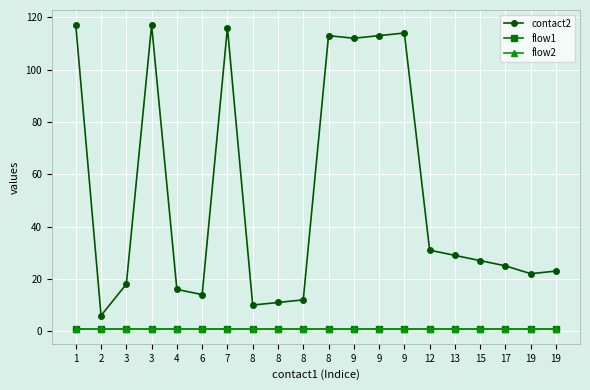

Which series has the largest total across all categories?

contact2